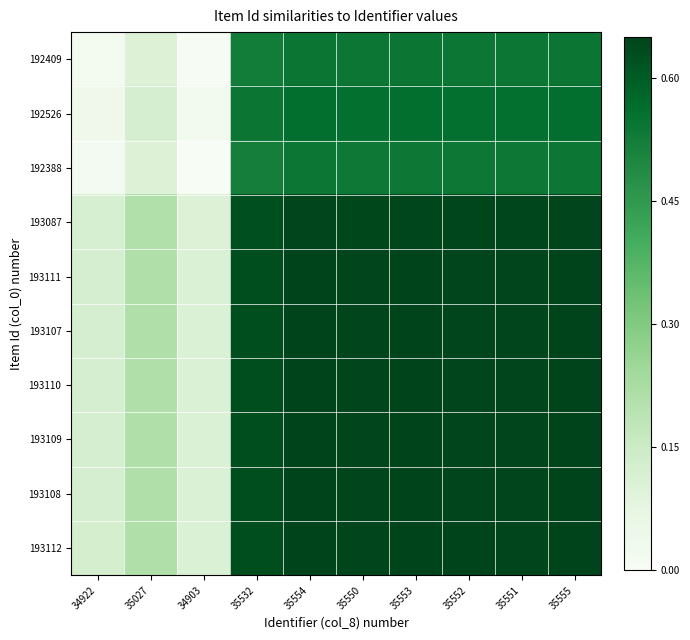

Reading left to right, list all the values displayed in this chart.

192409: 34922=0.0	35027=0.1	34903=0.0	35532=0.5	35554=0.5	35550=0.5	35553=0.5	35552=0.5	35551=0.5	35555=0.5
192526: 34922=0.0	35027=0.1	34903=0.0	35532=0.5	35554=0.6	35550=0.6	35553=0.6	35552=0.6	35551=0.6	35555=0.6
192388: 34922=0.0	35027=0.1	34903=0.0	35532=0.5	35554=0.5	35550=0.5	35553=0.5	35552=0.5	35551=0.5	35555=0.5
193087: 34922=0.1	35027=0.2	34903=0.1	35532=0.6	35554=0.6	35550=0.6	35553=0.6	35552=0.6	35551=0.6	35555=0.6
193111: 34922=0.1	35027=0.2	34903=0.1	35532=0.6	35554=0.6	35550=0.6	35553=0.6	35552=0.6	35551=0.6	35555=0.6
193107: 34922=0.1	35027=0.2	34903=0.1	35532=0.6	35554=0.6	35550=0.6	35553=0.6	35552=0.6	35551=0.6	35555=0.6
193110: 34922=0.1	35027=0.2	34903=0.1	35532=0.6	35554=0.6	35550=0.6	35553=0.6	35552=0.6	35551=0.6	35555=0.6
193109: 34922=0.1	35027=0.2	34903=0.1	35532=0.6	35554=0.6	35550=0.6	35553=0.6	35552=0.6	35551=0.6	35555=0.6
193108: 34922=0.1	35027=0.2	34903=0.1	35532=0.6	35554=0.6	35550=0.6	35553=0.6	35552=0.6	35551=0.6	35555=0.6
193112: 34922=0.1	35027=0.2	34903=0.1	35532=0.6	35554=0.6	35550=0.6	35553=0.6	35552=0.6	35551=0.6	35555=0.7